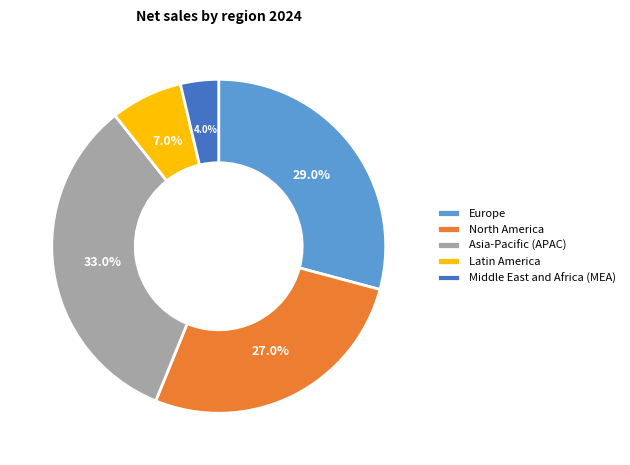

Is Europe the majority of the pie?

No